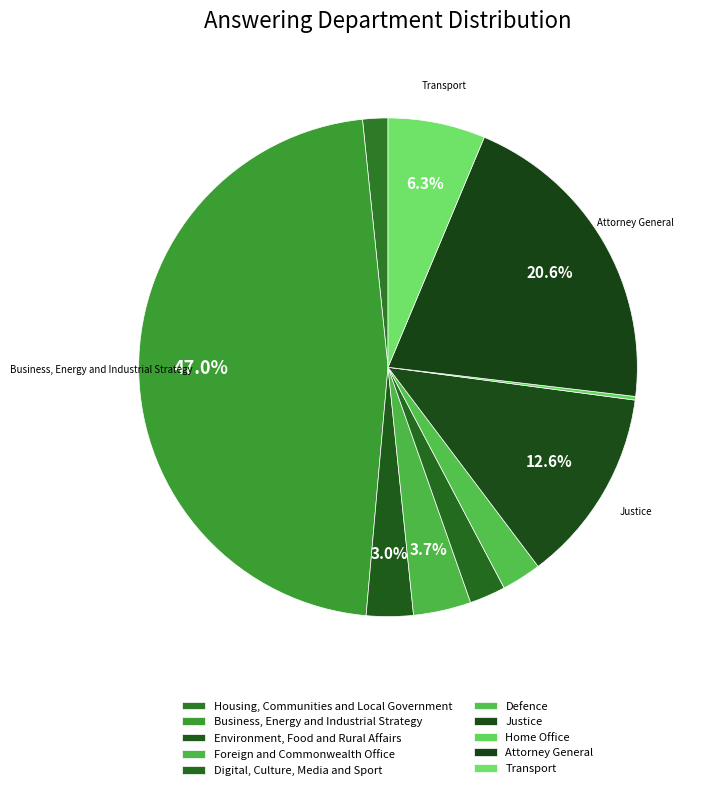

Which has a higher value, Business, Energy and Industrial Strategy or Environment, Food and Rural Affairs?

Business, Energy and Industrial Strategy